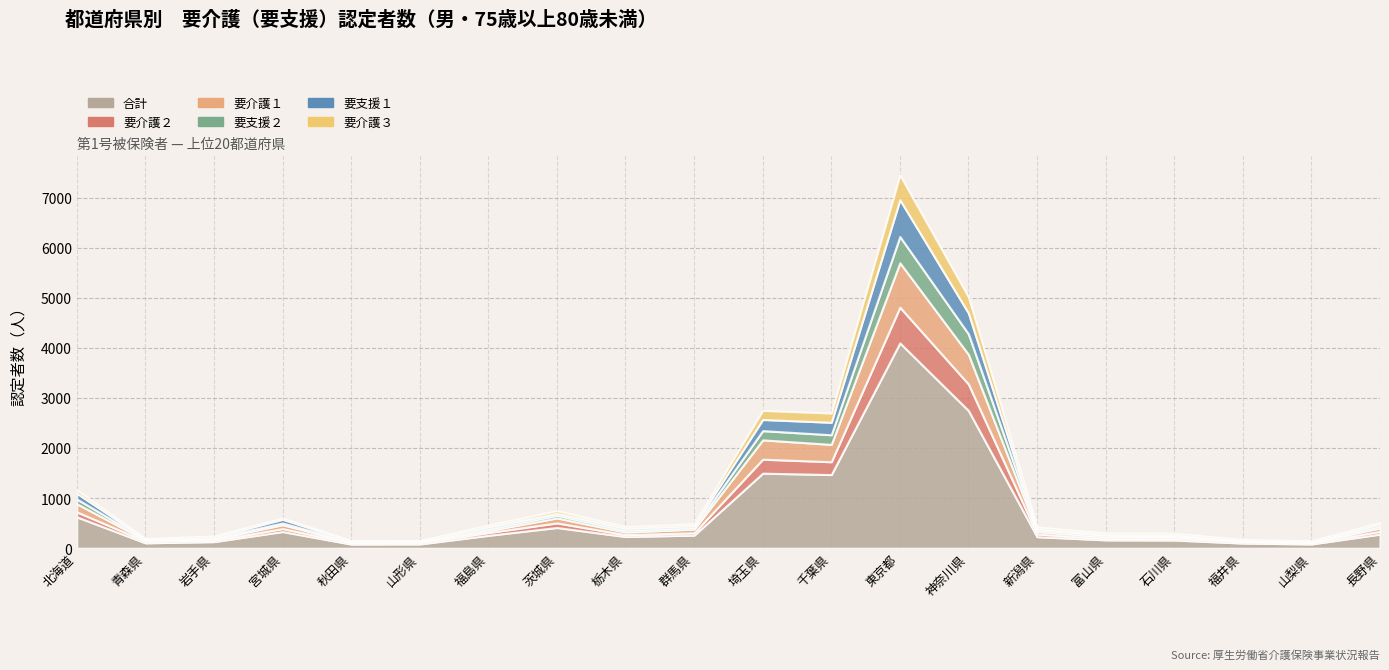

Reading left to right, extract all data points from this chart.

要支援１: 北海道=116	青森県=10	岩手県=18	宮城県=75	秋田県=12	山形県=9	福島県=41	茨城県=38	栃木県=38	群馬県=36	埼玉県=223	千葉県=249	東京都=735	神奈川県=417	新潟県=24	富山県=18	石川県=20	福井県=3	山梨県=8	長野県=42
要支援２: 北海道=95	青森県=11	岩手県=21	宮城県=34	秋田県=9	山形県=7	福島県=36	茨城県=52	栃木県=40	群馬県=34	埼玉県=184	千葉県=192	東京都=524	神奈川県=409	新潟県=35	富山県=29	石川県=21	福井県=18	山梨県=6	長野県=41
要介護１: 北海道=162	青森県=22	岩手県=27	宮城県=78	秋田県=13	山形県=22	福島県=39	茨城県=99	栃木県=52	群馬県=73	埼玉県=386	千葉県=347	東京都=888	神奈川県=592	新潟県=50	富山県=38	石川県=36	福井県=10	山梨県=14	長野県=68
要介護２: 北海道=100	青森県=32	岩手県=26	宮城県=58	秋田県=25	山形県=23	福島県=55	茨城県=92	栃木県=37	群馬県=47	埼玉県=279	千葉県=256	東京都=713	神奈川県=529	新潟県=53	富山県=26	石川県=32	福井県=27	山梨県=22	長野県=54
要介護３: 北海道=65	青森県=8	岩手県=21	宮城県=24	秋田県=11	山形県=7	福島県=33	茨城県=54	栃木県=29	群馬県=35	埼玉県=181	千葉県=184	東京都=495	神奈川県=320	新潟県=29	富山県=27	石川県=24	福井県=15	山梨県=14	長野県=26
合計: 北海道=627	青森県=108	岩手県=132	宮城県=334	秋田県=83	山形県=85	福島県=258	茨城県=414	栃木県=234	群馬県=262	埼玉県=1499	千葉県=1471	東京都=4100	神奈川県=2750	新潟県=231	富山県=167	石川県=164	福井県=103	山梨県=85	長野県=282